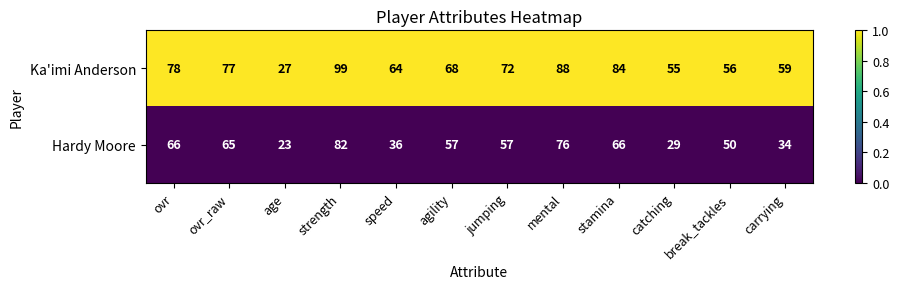

What is the greatest value displayed?

99